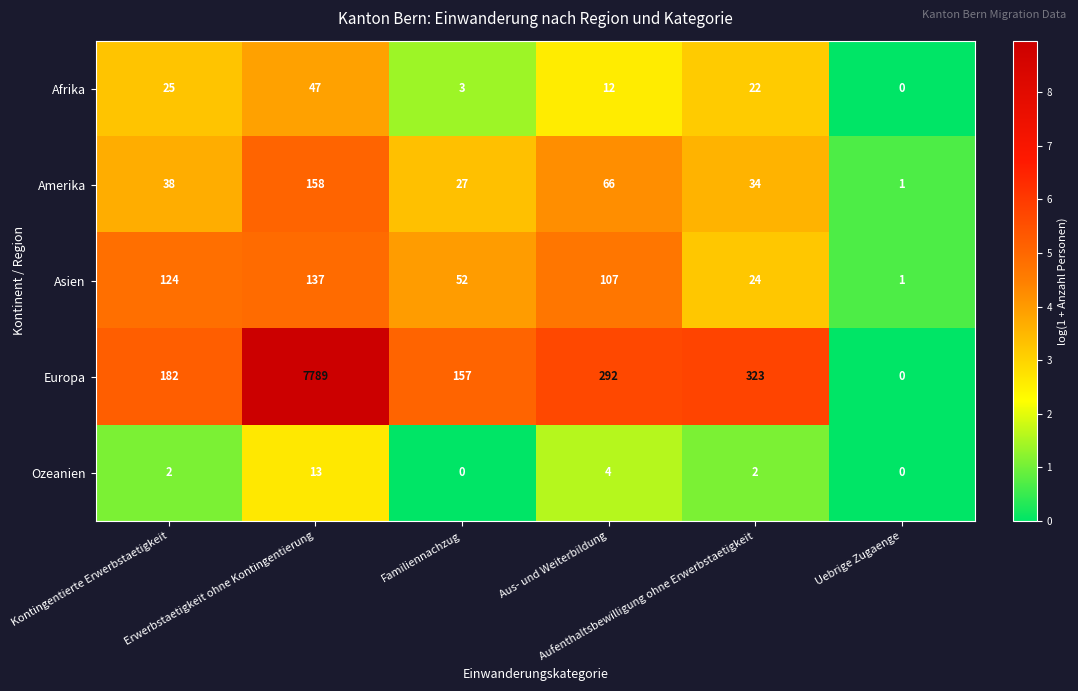

What is the maximum value for Afrika?

47